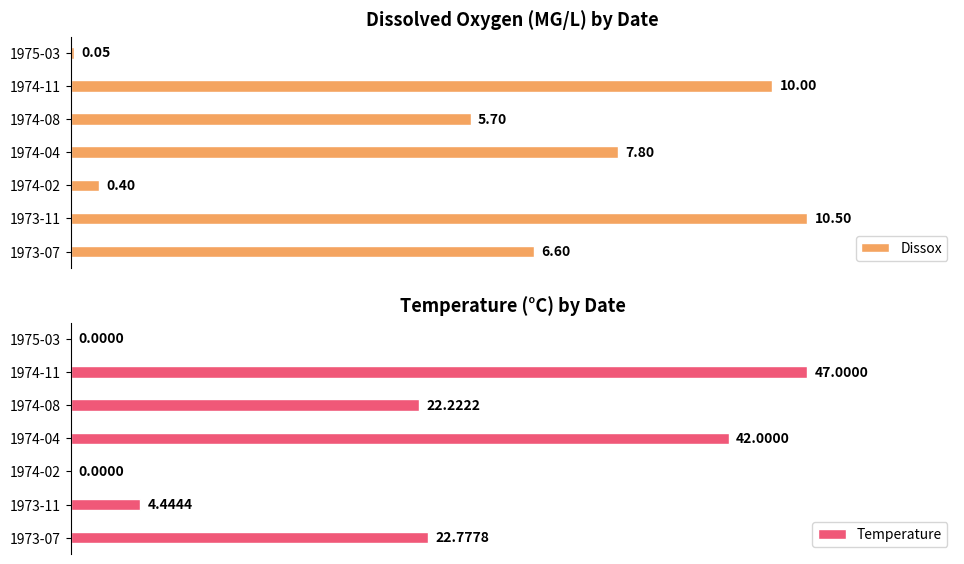

Rank the categories by Dissox value from lowest to highest.

1975-03, 1974-02, 1974-08, 1973-07, 1974-04, 1974-11, 1973-11